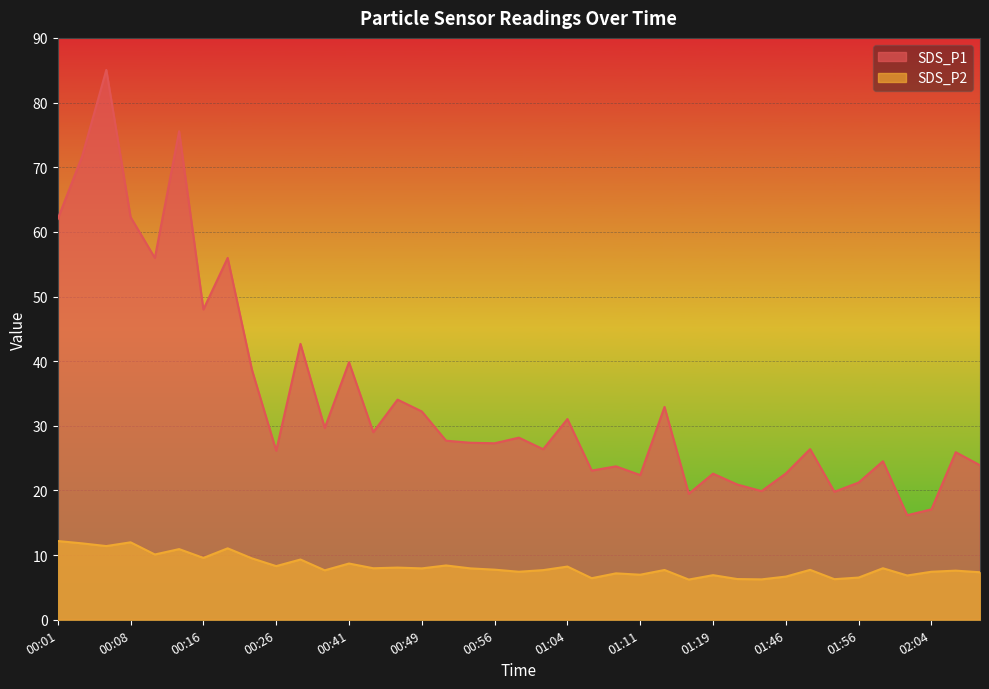

Rank the series at 01:11 from highest to lowest value.

SDS_P1, SDS_P2